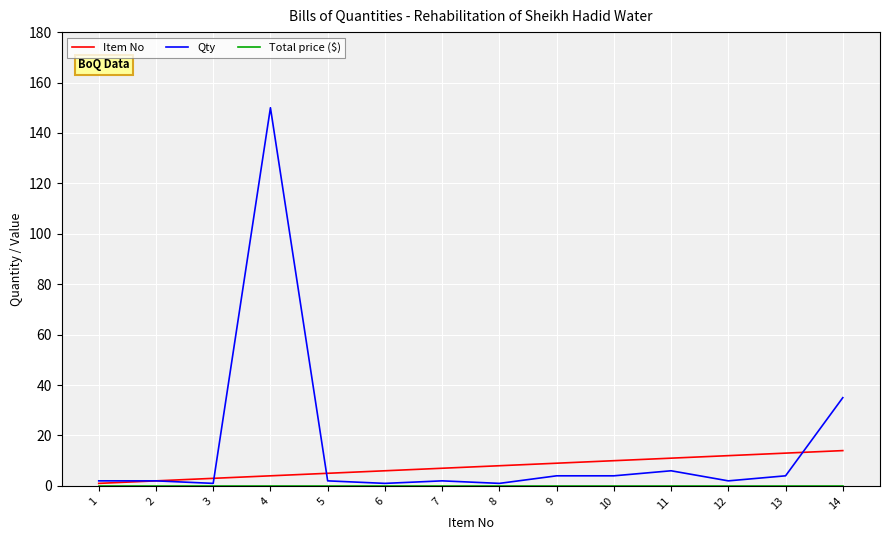

Which category has the highest value across all series?

4